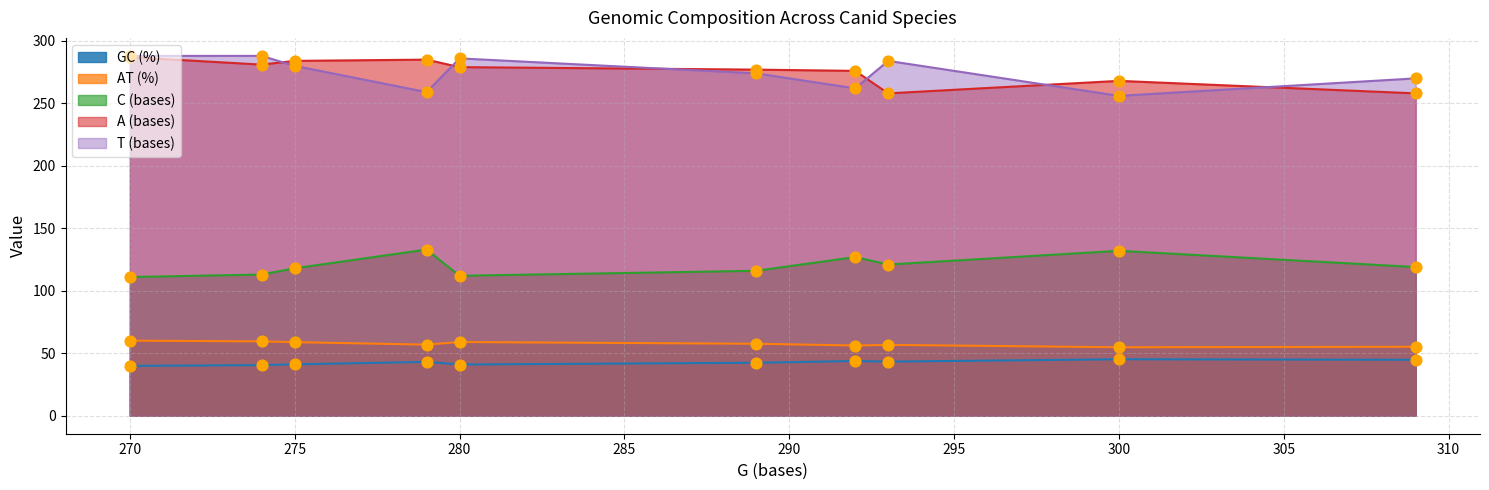

Which series reaches the minimum Y coordinate?

GC (%)